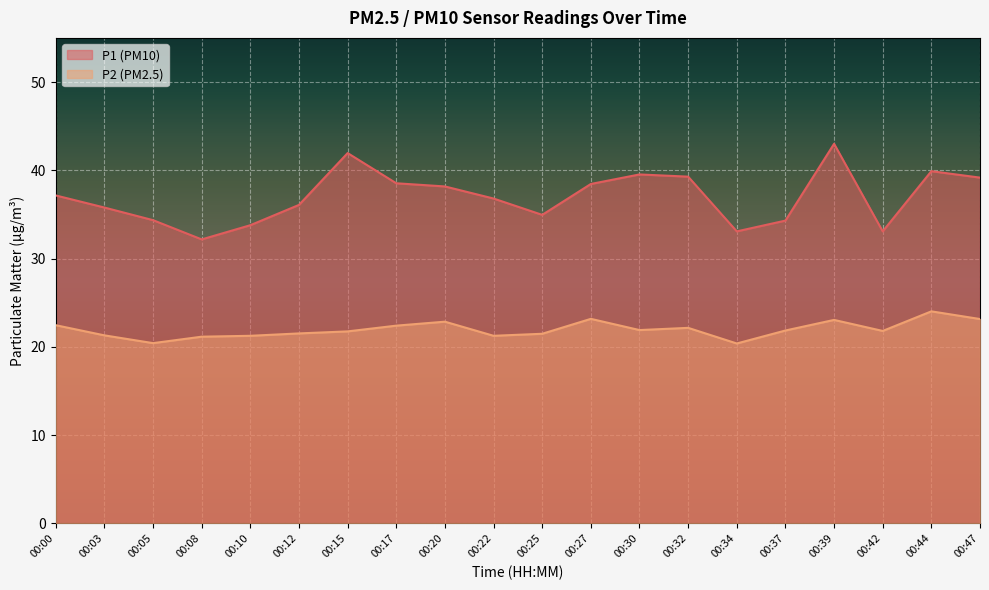

Reading left to right, transcribe all the data shown in this chart.

P1: 37.1	35.8	34.4	32.2	33.8	36.1	42.0	38.5	38.2	36.8	35.0	38.5	39.5	39.3	33.1	34.3	43.0	33.1	39.9	39.2
P2: 22.4	21.3	20.4	21.1	21.2	21.5	21.8	22.4	22.9	21.2	21.5	23.2	21.9	22.1	20.4	21.9	23.1	21.8	24.0	23.1